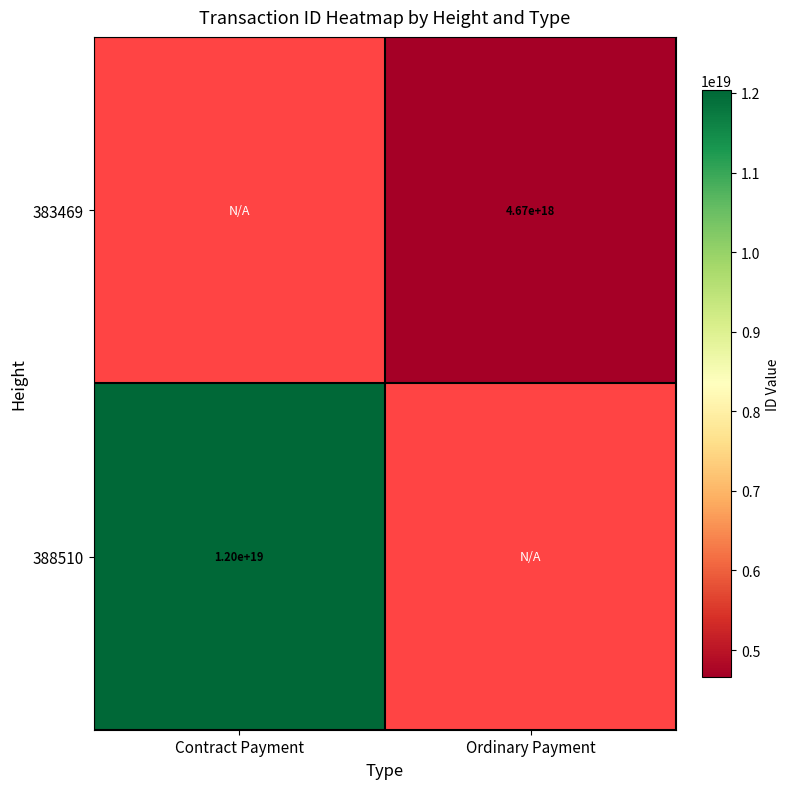

The 388510 series shows 15839190069558030336 at Contract Payment. True or false?

False